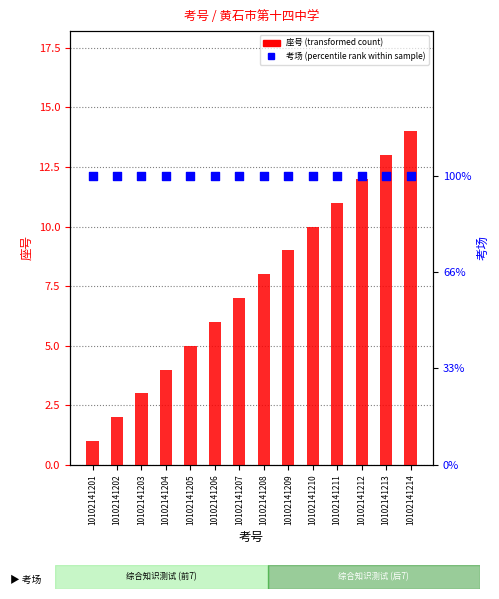

What is the total value across all series at 10102141202?

14